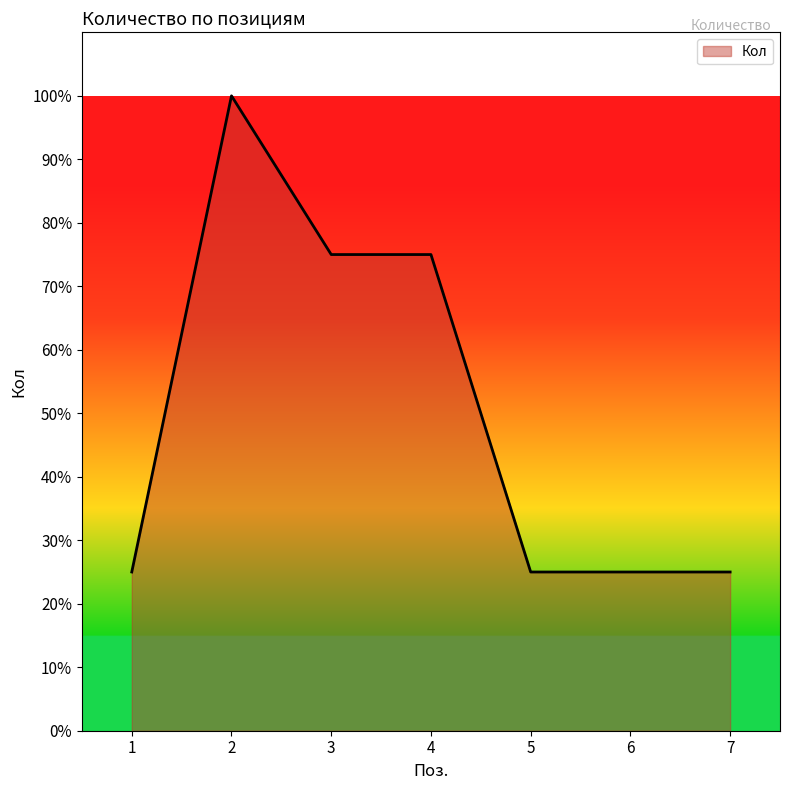

The value at 5 is 25. True or false?

True